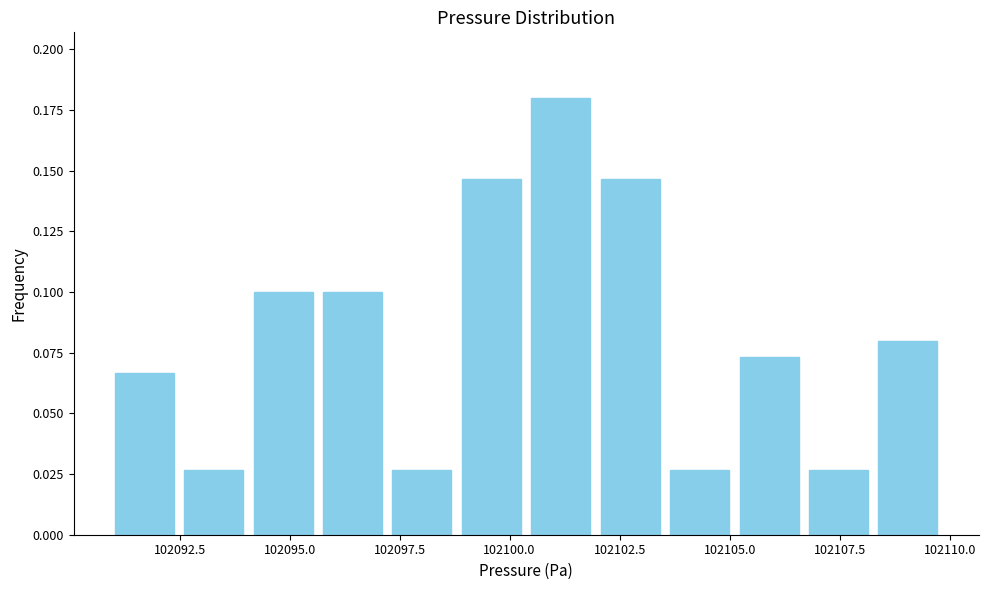

Read against the x-axis, roughly where is the centre of the tallest bar?

102101.0